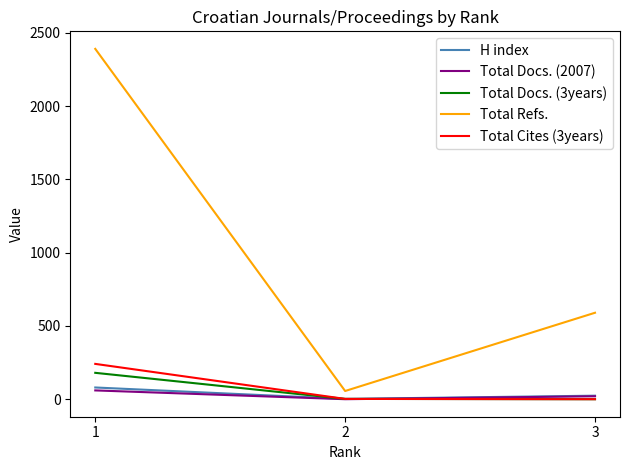

Is the value of Total Cites (3years) at 3 greater than the value of Total Docs. (3years) at 1?

No